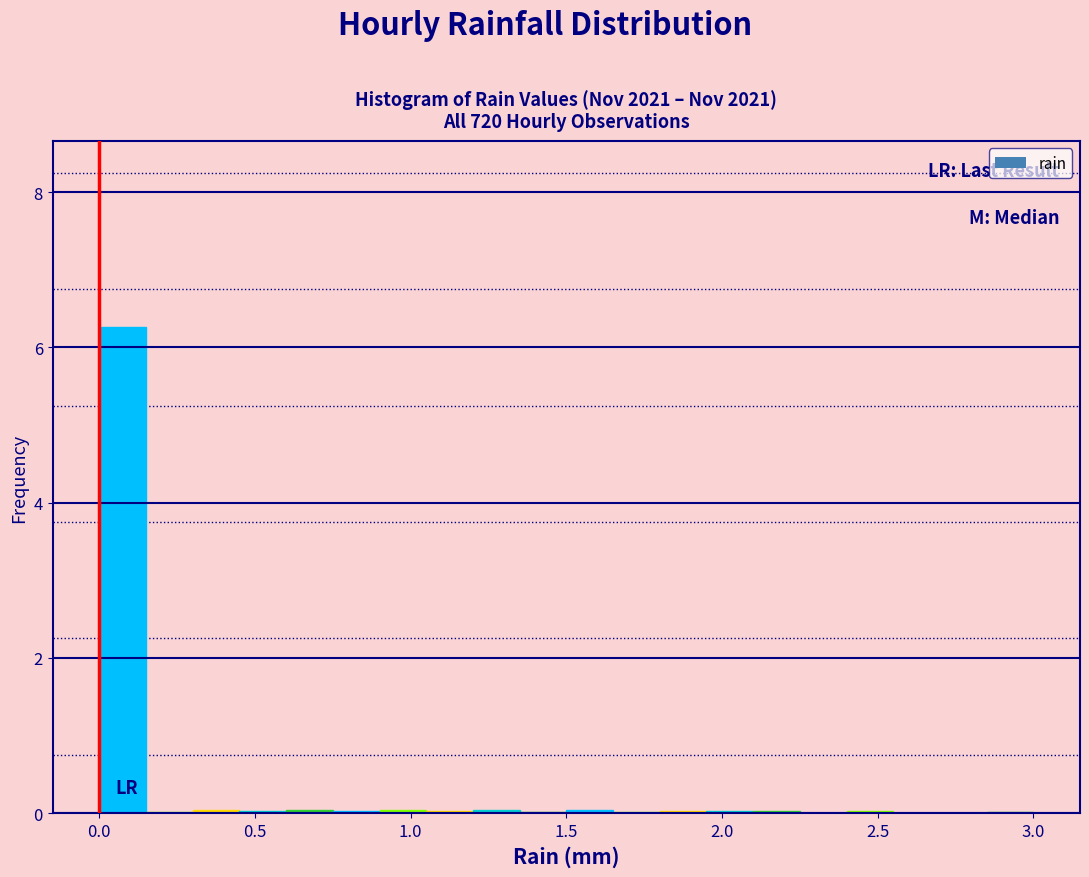

Around what value on the x-axis is the tallest bar? Give the approximate position of its centre, as read against the axis.

0.10